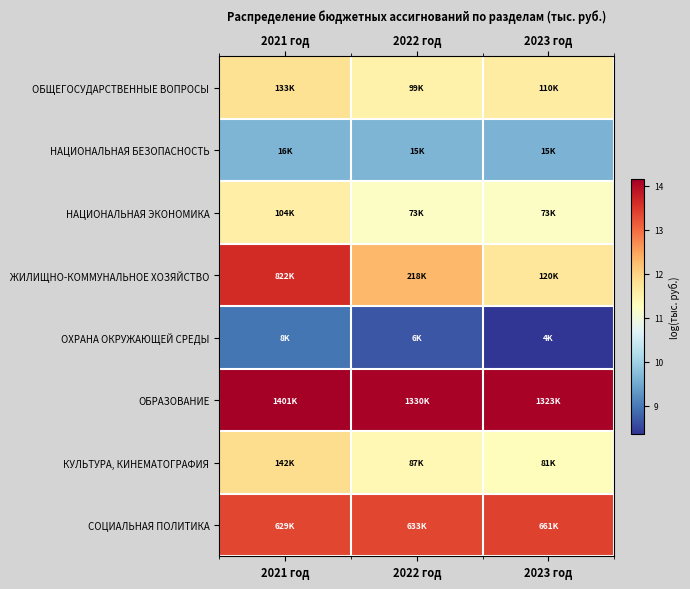

What is the total value across all series at 2021 год?

95.0